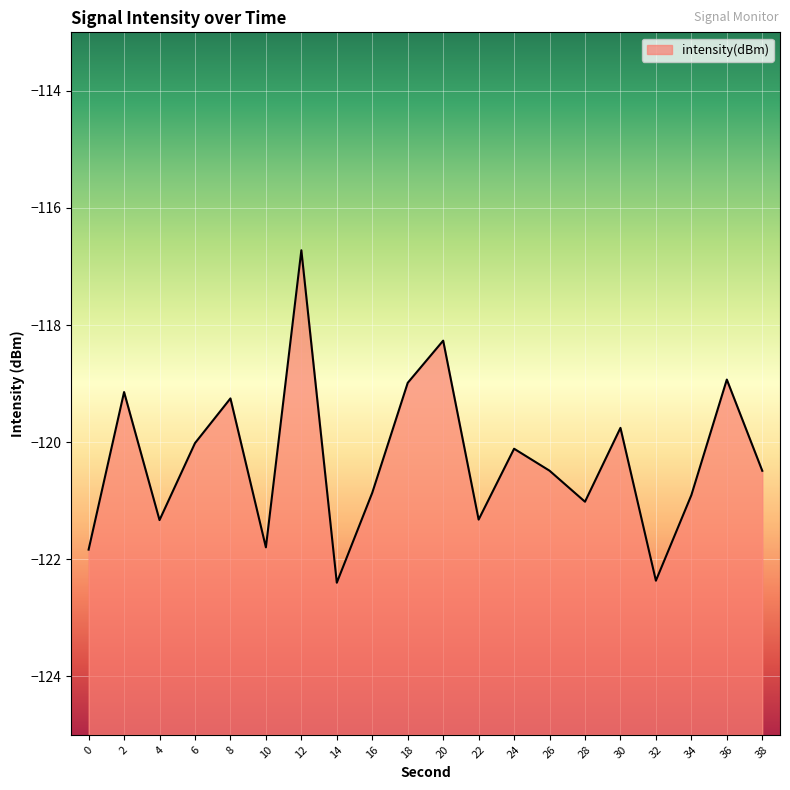

Is it true that the value at 18 is -119.0?

True